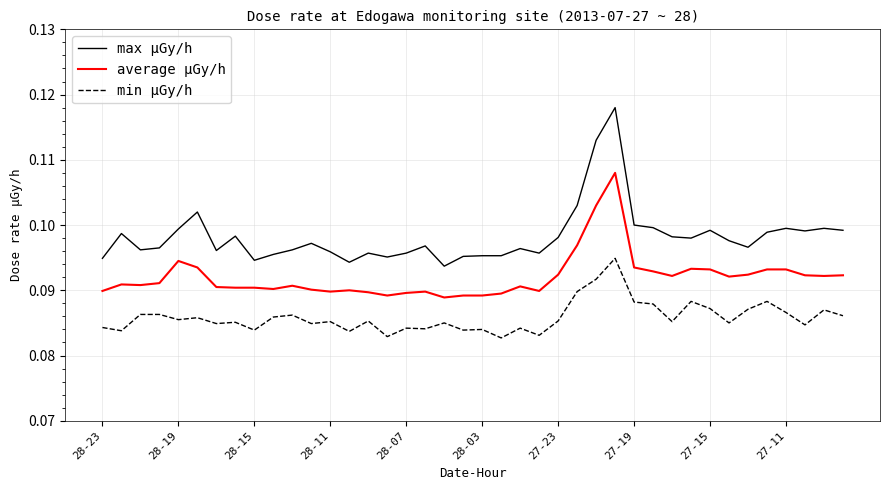

How many series are shown in this chart?

3